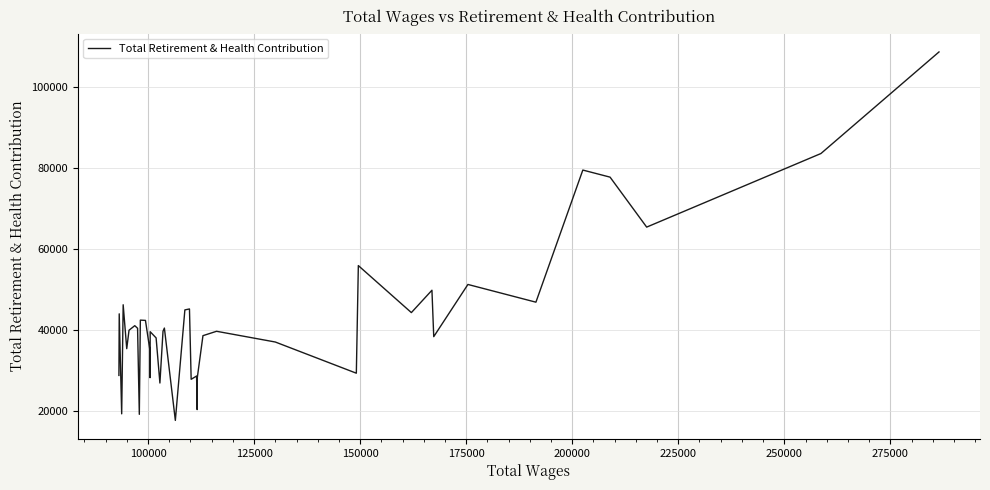

What is the difference between the maximum and minimum values?

90851